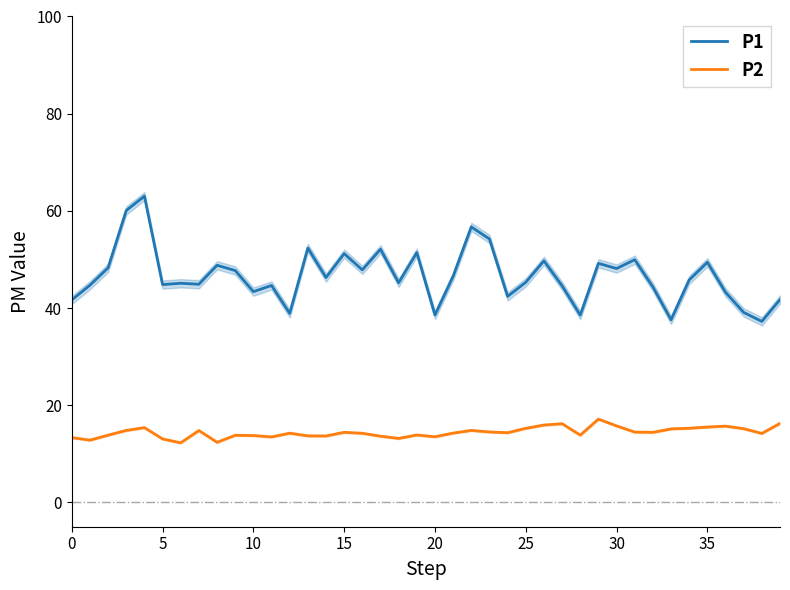

What is the minimum value for P2?

12.3